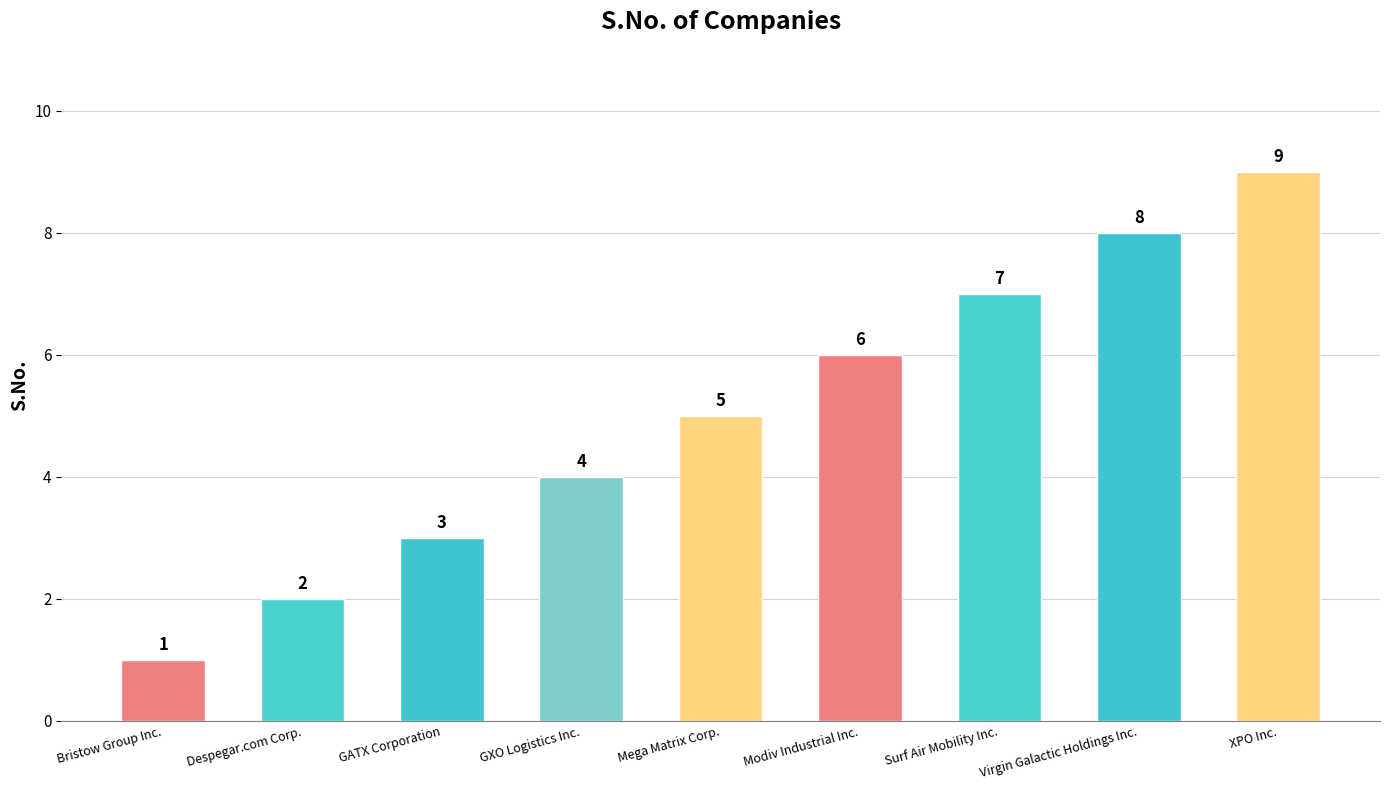

Which has a higher value, Virgin Galactic Holdings Inc. or Mega Matrix Corp.?

Virgin Galactic Holdings Inc.